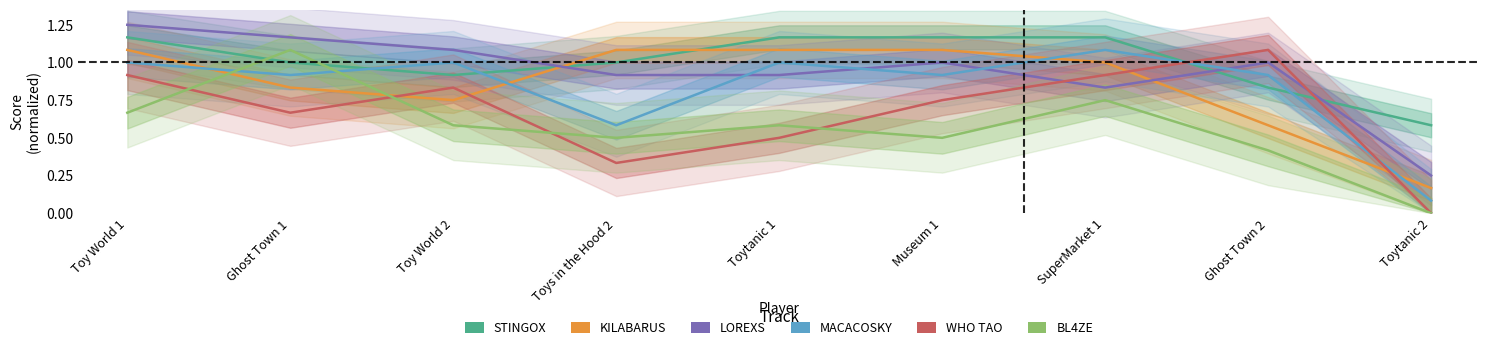

How many categories are shown in the chart?

9